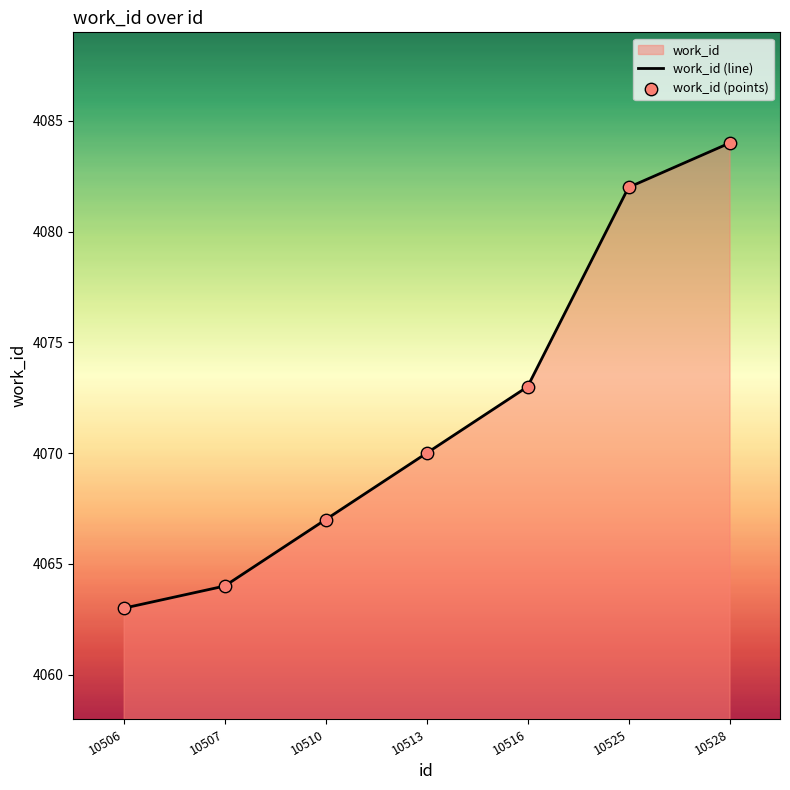

At how many categories does at least one series exceed 4080?

2